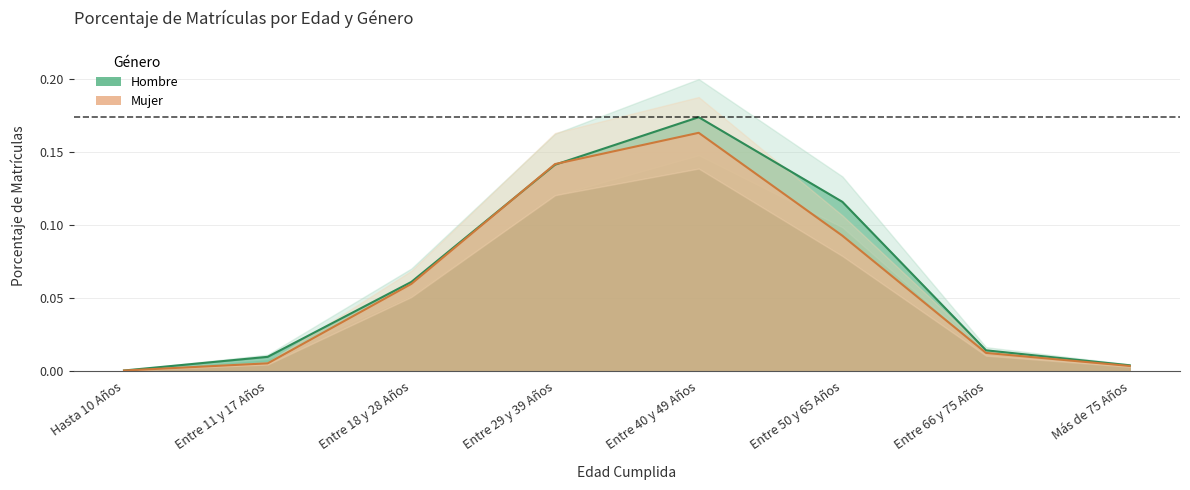

What is the label of the 5th point from the right?

Entre 29 y 39 Años